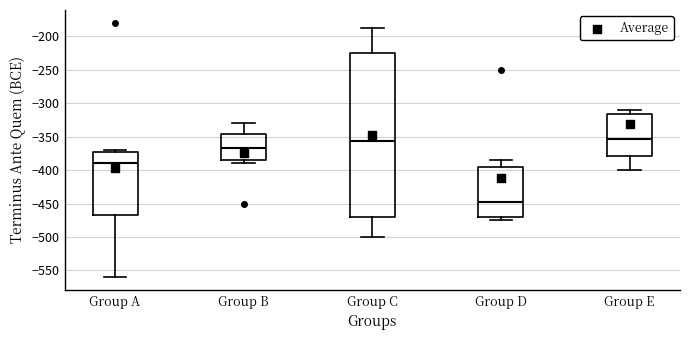

Reading left to right, read every box against the y-axis: the position of its median line, the range the box covers, and the ends of its whiskers. The values are not printed on the chart, so give them approximately, as read against the axis.

Group A: median -390, box -465 to -370, whiskers -560 to -370 (just above the box's upper edge)
Group B: median -365, box -385 to -345, whiskers -390 to -330
Group C: median -355, box -470 to -225, whiskers -500 to -190
Group D: median -445, box -470 to -395, whiskers -475 to -385
Group E: median -355, box -380 to -315, whiskers -400 to -310